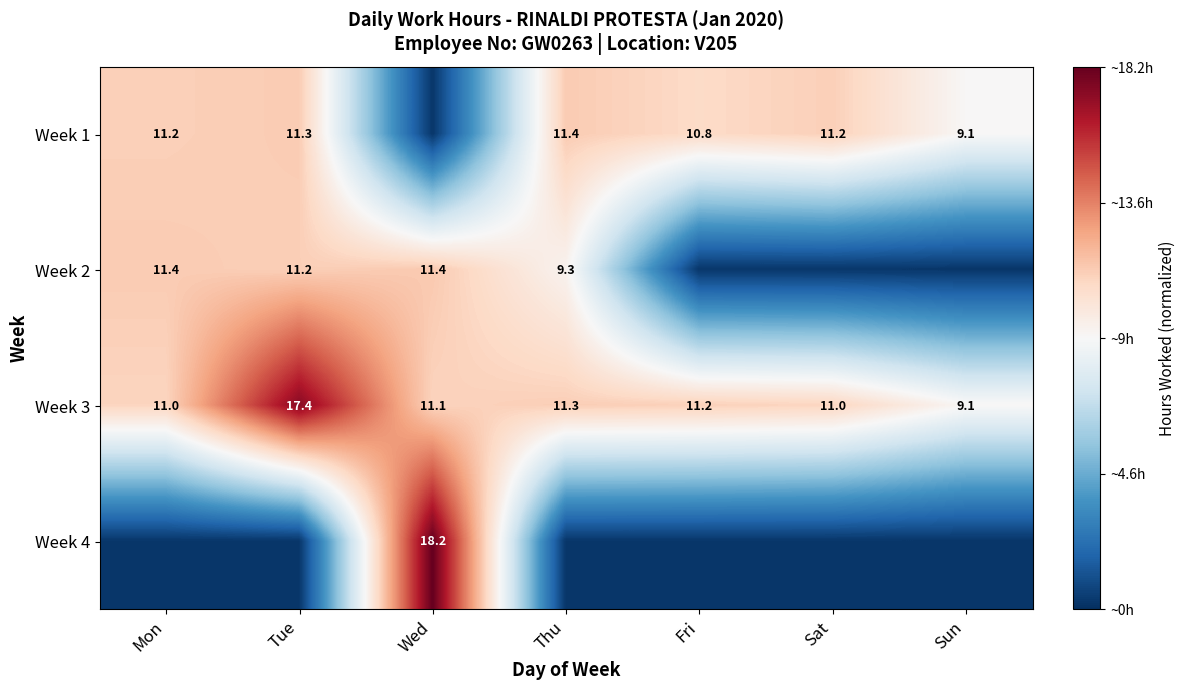

Which category has the highest value in the Week 3 series?

Tue